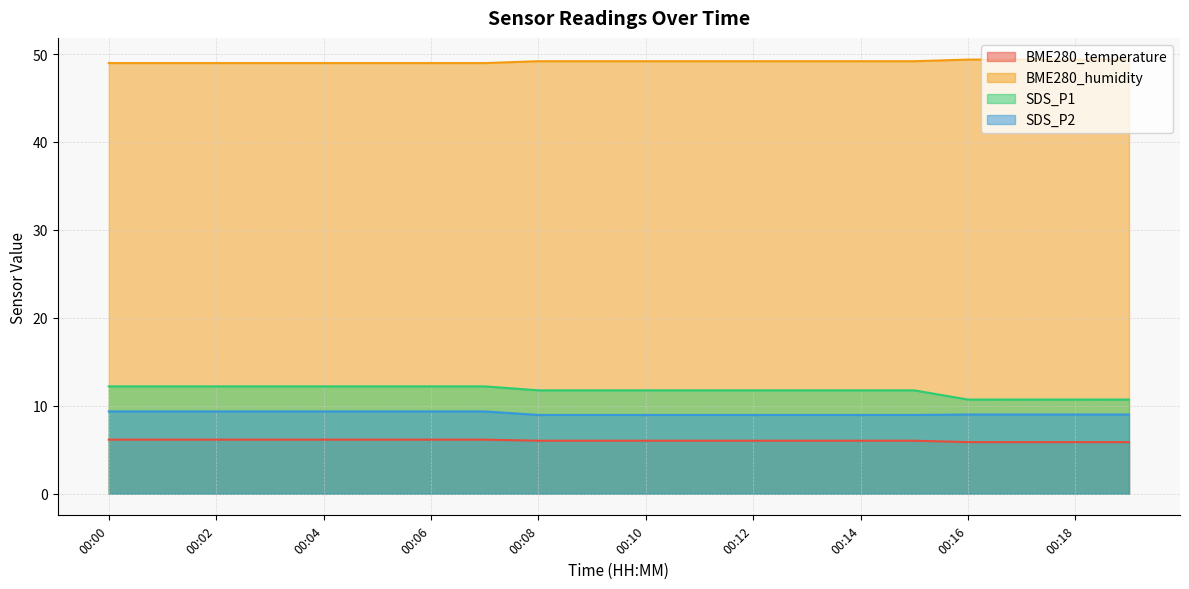

What is the difference between the maximum and second lowest values in the BME280_humidity series?

0.4